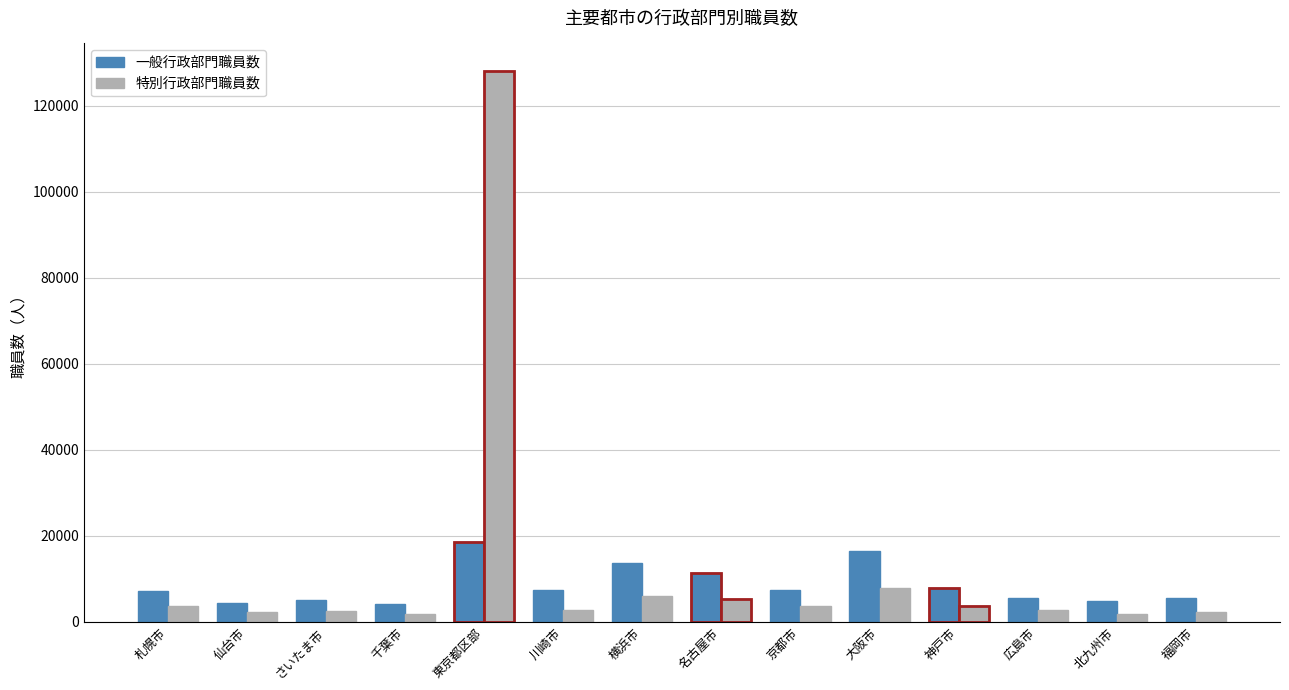

At 北九州市, list the series in order from largest to smallest.

一般行政部門職員数, 特別行政部門職員数